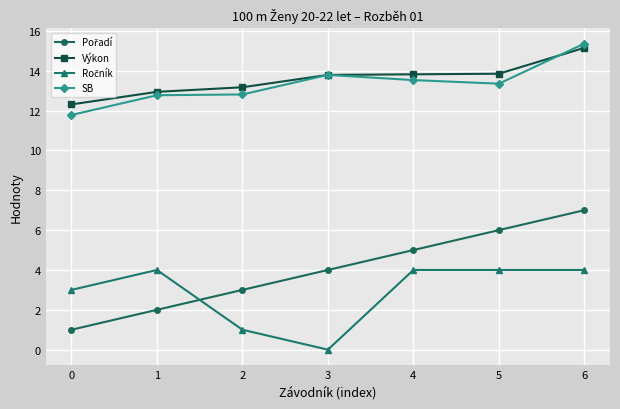

What is the total value across all series at 6?

41.5